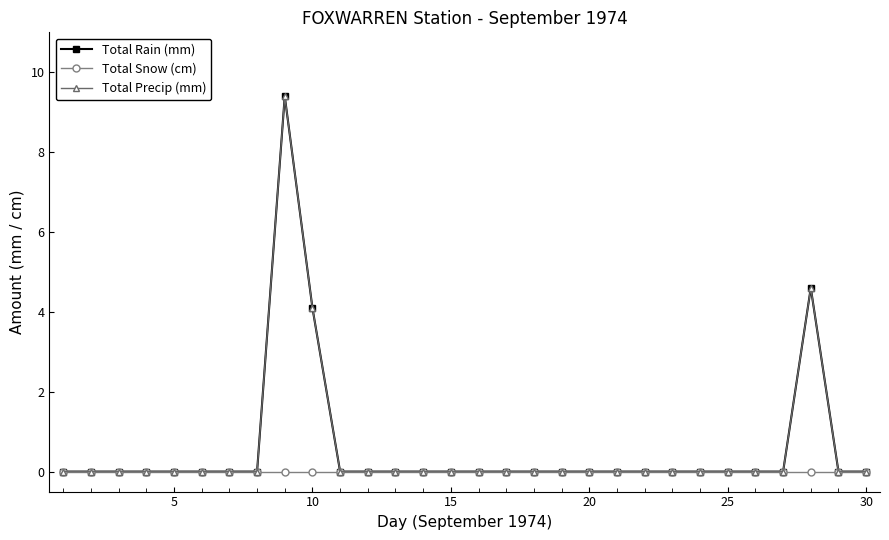

Does the chart have visible grid lines?

No